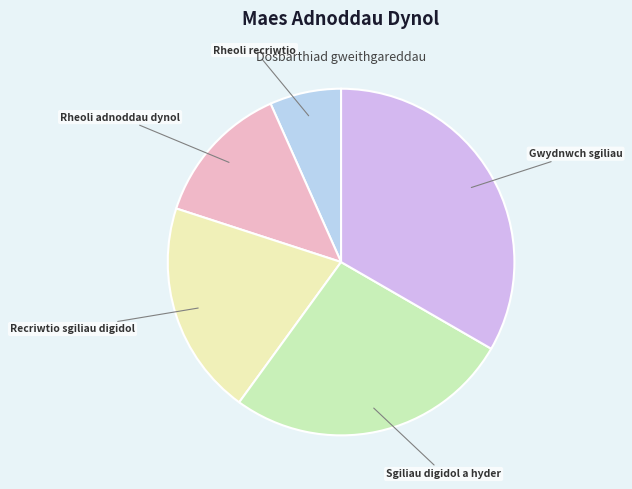

Is Sgiliau digidol a hyder the majority of the pie?

No